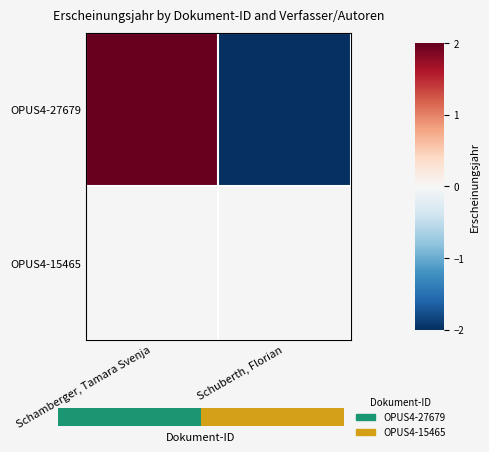

Between Schamberger, Tamara Svenja and Schuberth, Florian, which series saw the biggest shift?

OPUS4-27679